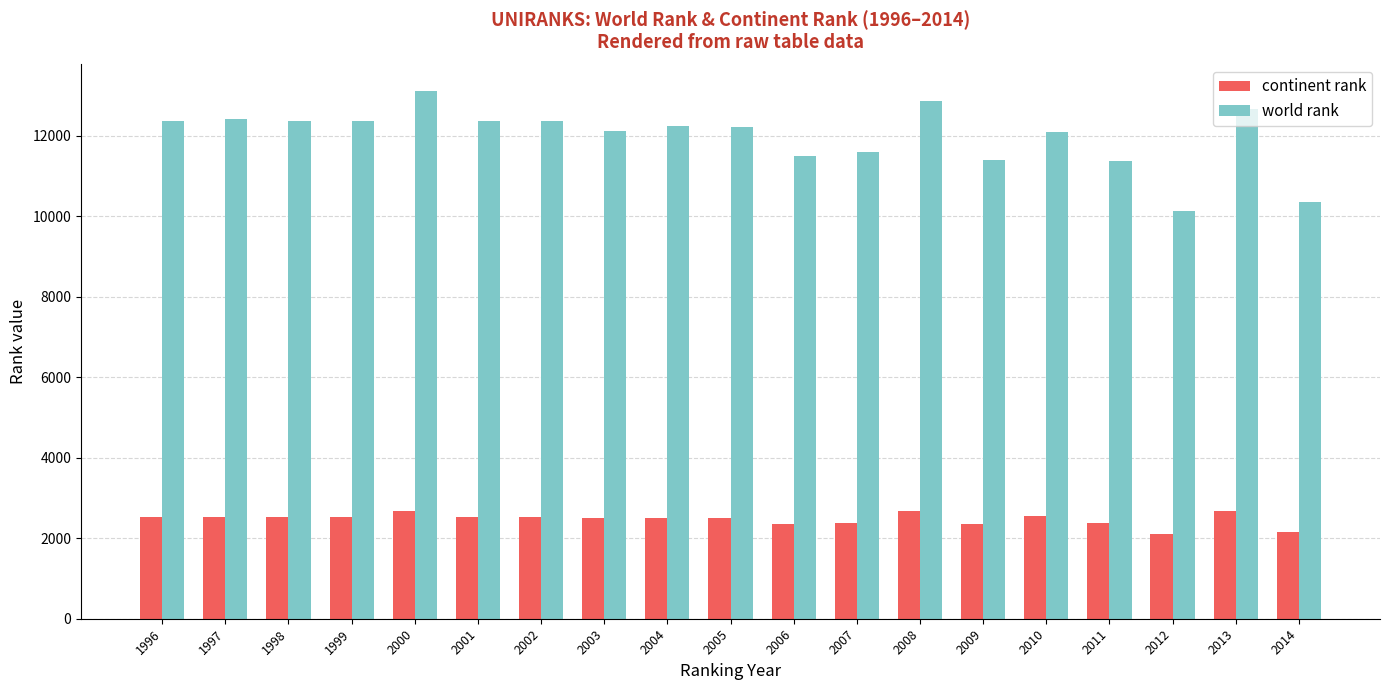

Which series has the largest total across all categories?

world rank